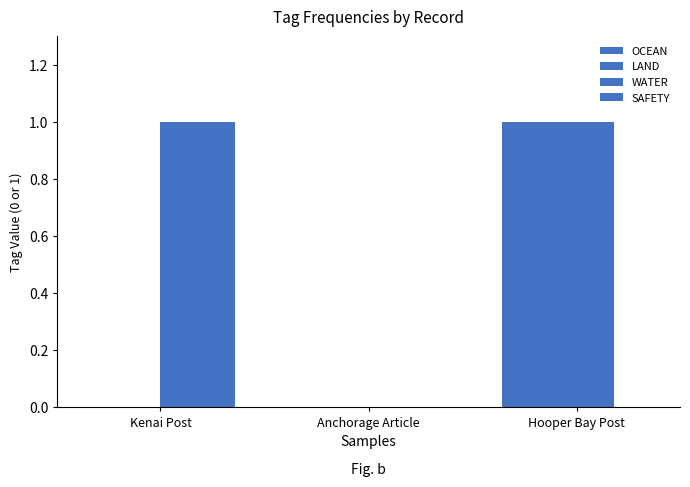

What position from the right is Kenai Post?

3